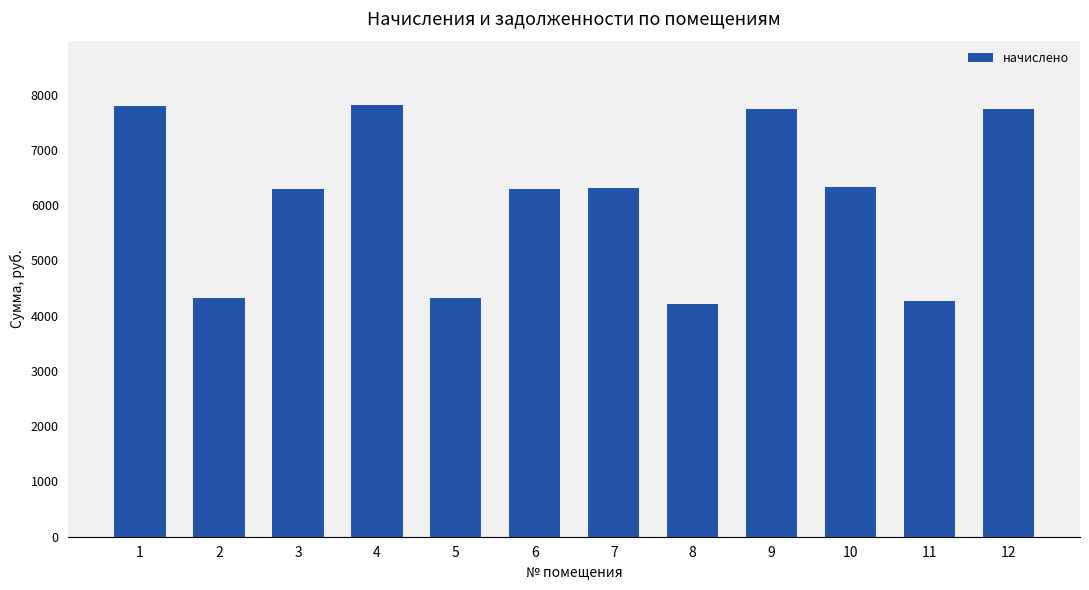

What is the difference between the values at 12 and 5?

3422.6